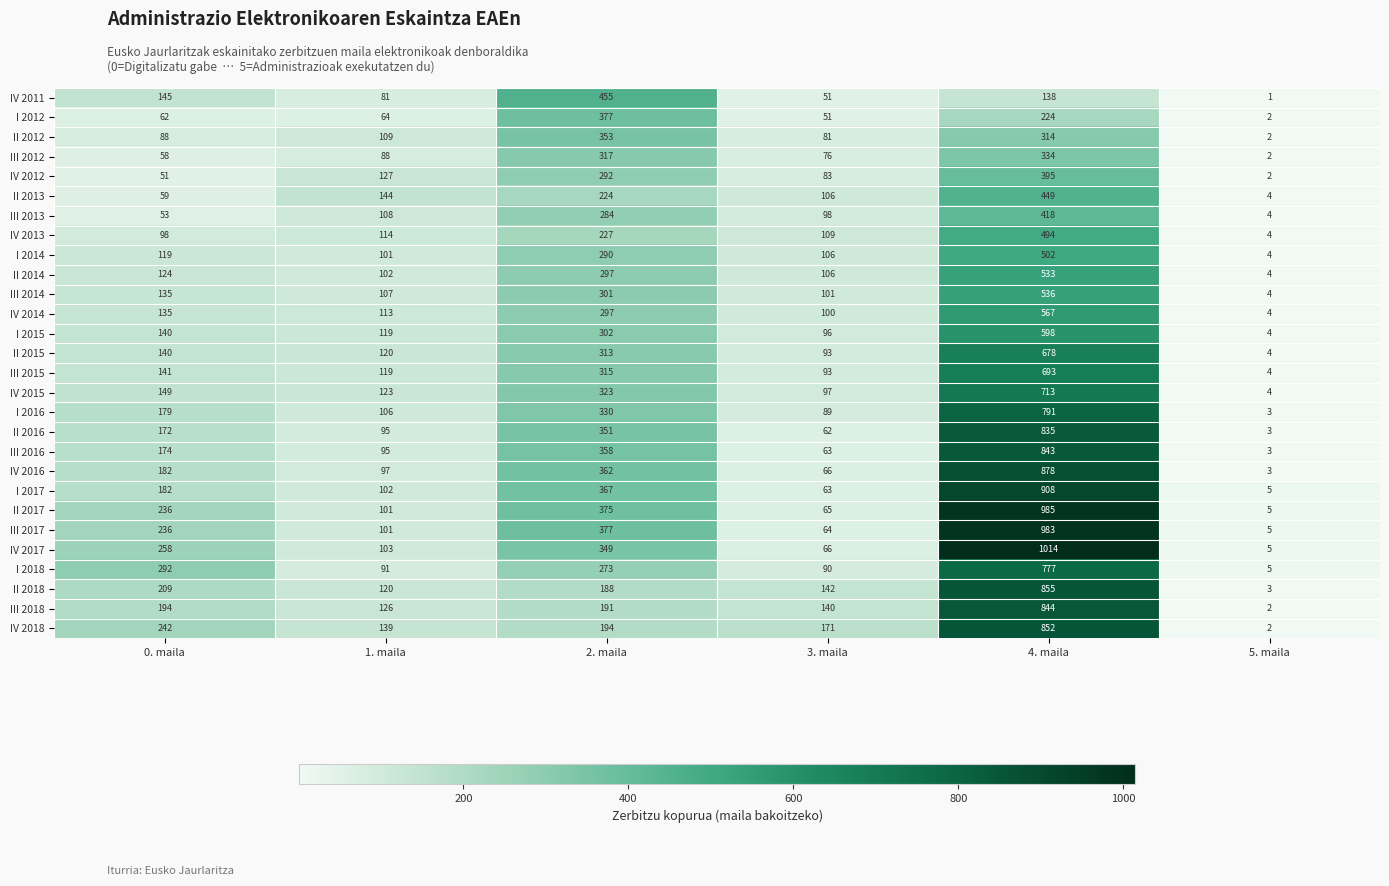

Which category has the lowest value across all series?

5. maila